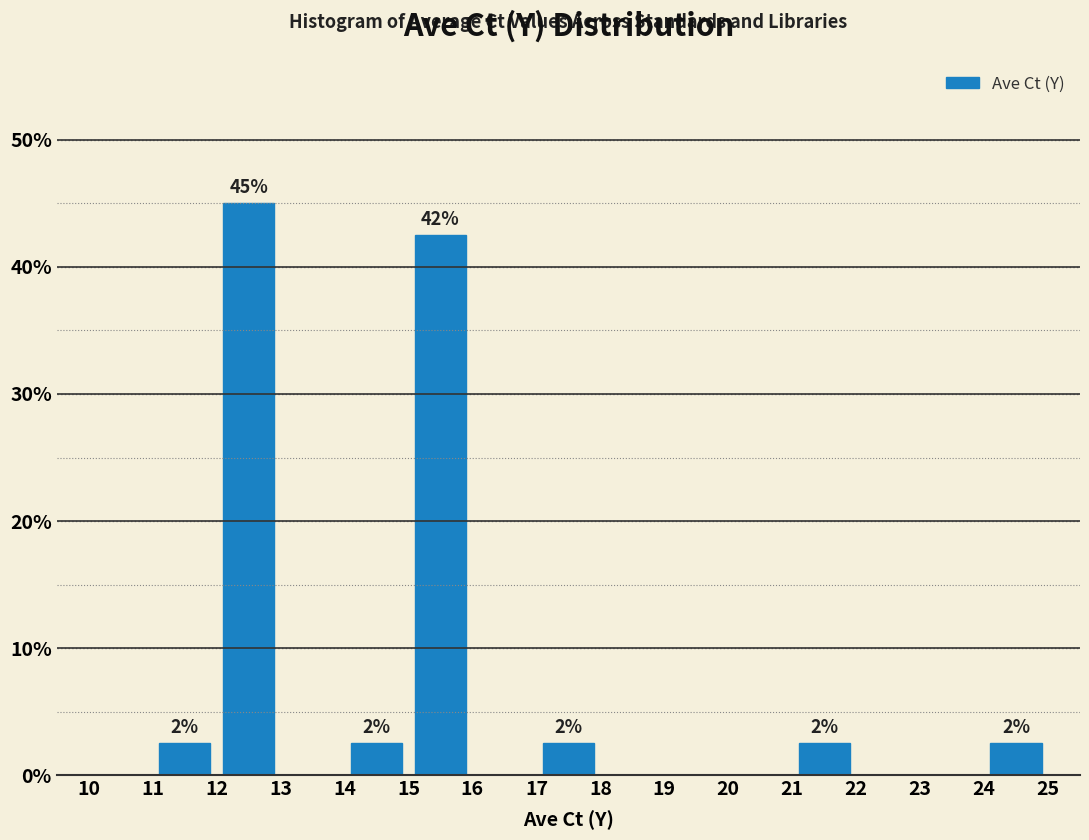

Which range on the x-axis has the tallest bar?

12 to 13